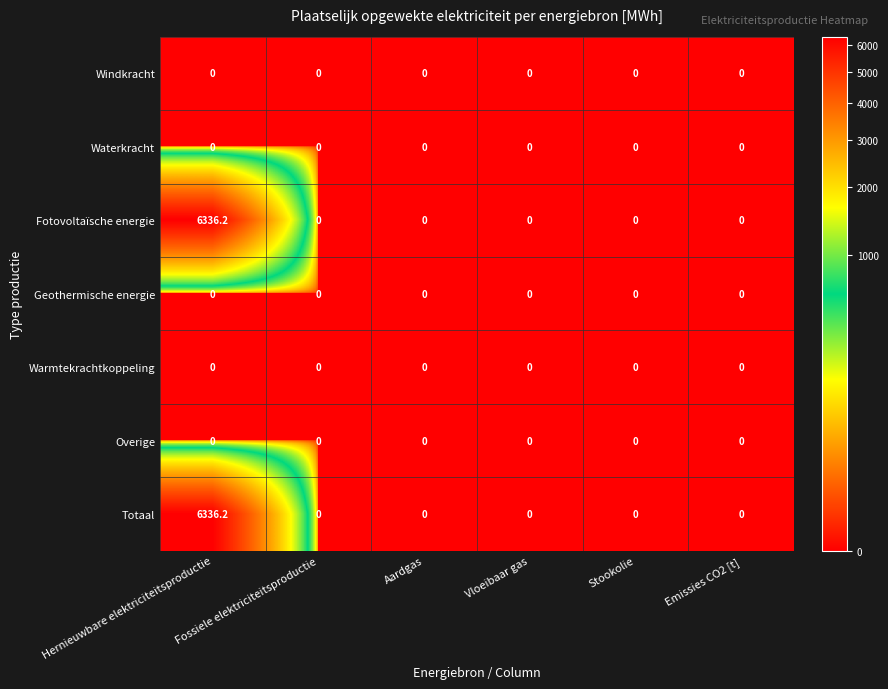

The Windkracht series shows 0.0 at Hernieuwbare elektriciteitsproductie. True or false?

True